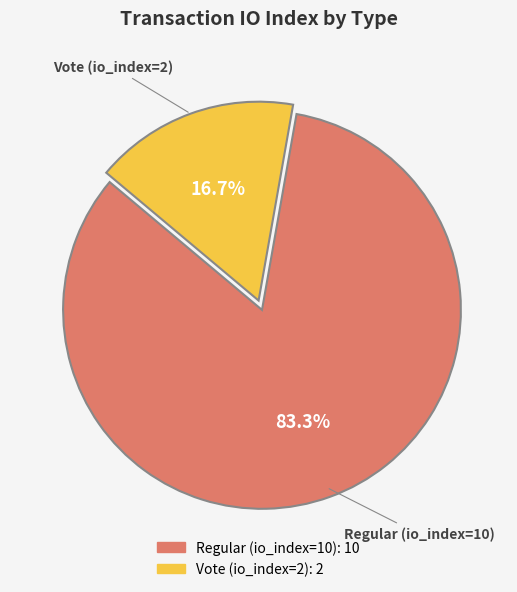

Does Vote (io_index=2) represent more than half of the total?

No